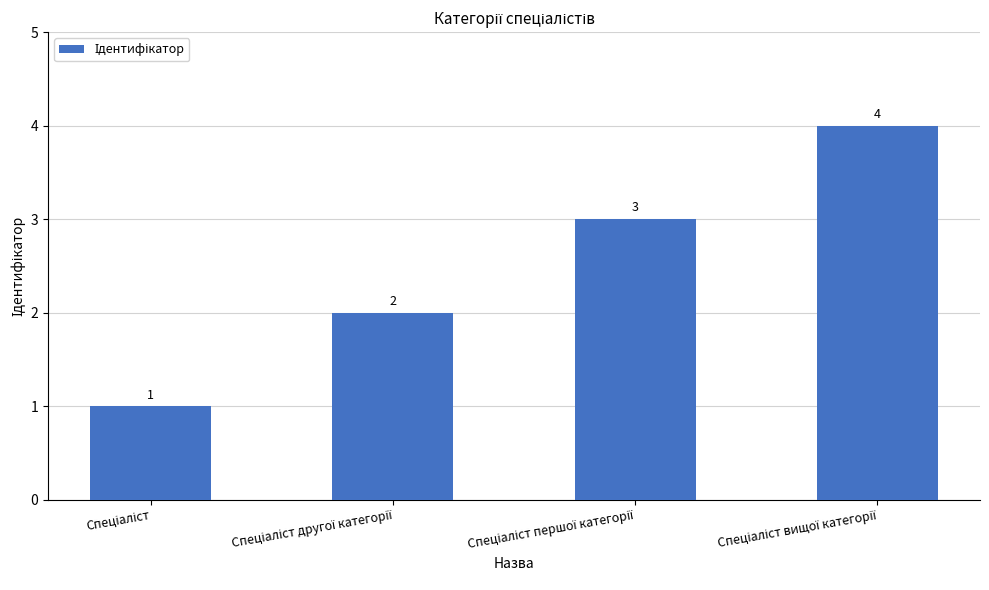

What is the difference between the maximum and minimum values?

3